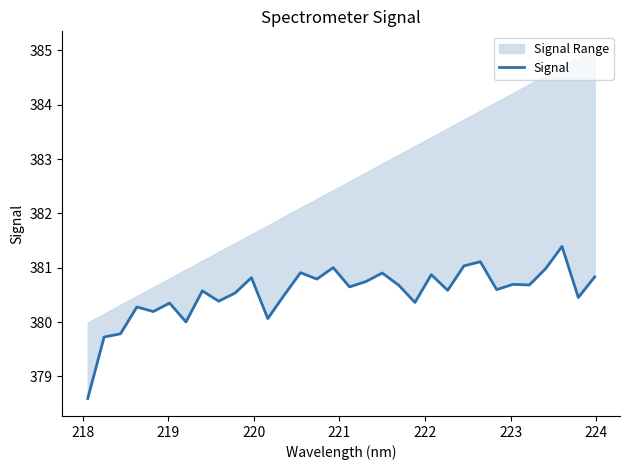

How many lines are shown in the chart?

1